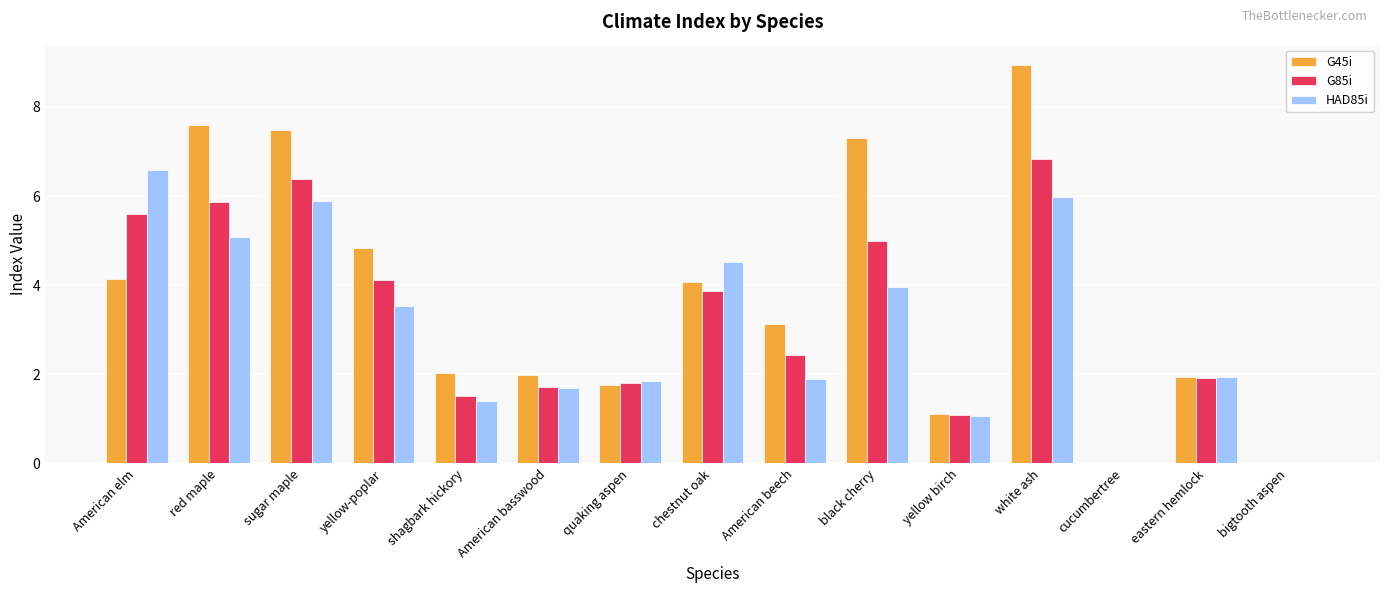

Which series changed the most between yellow-poplar and yellow birch?

G45i